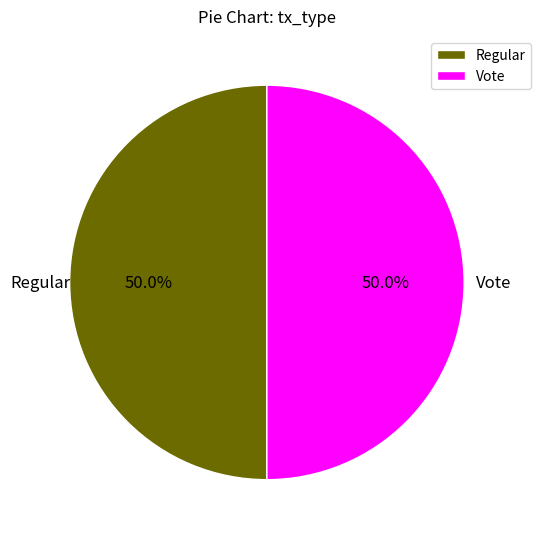

What percentage is the Vote slice, to the nearest percent?

50%